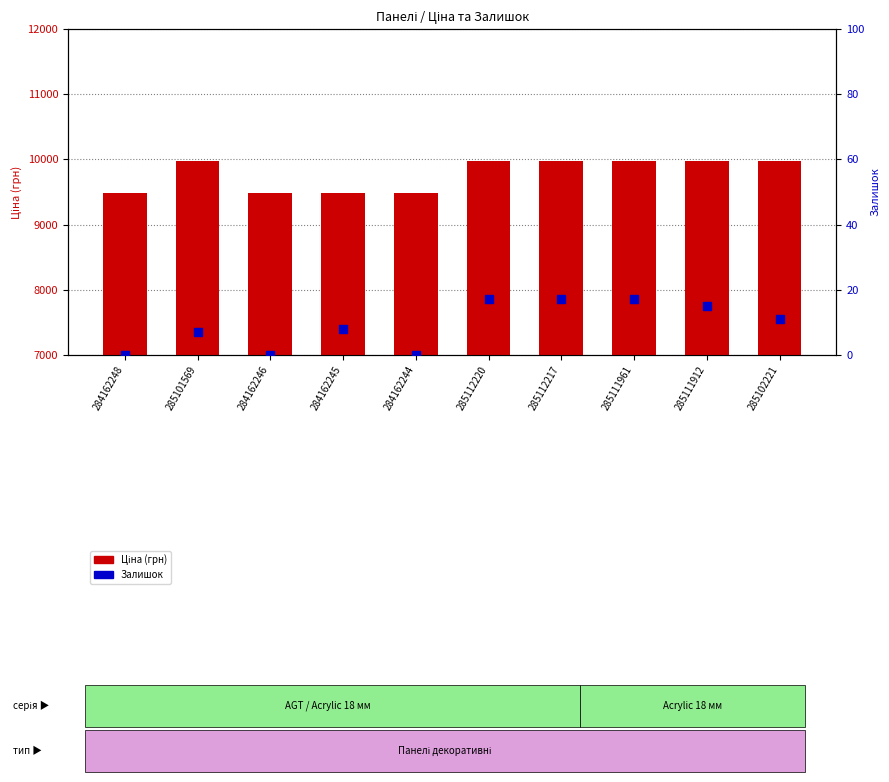

Which series reaches the minimum Y coordinate?

Залишок